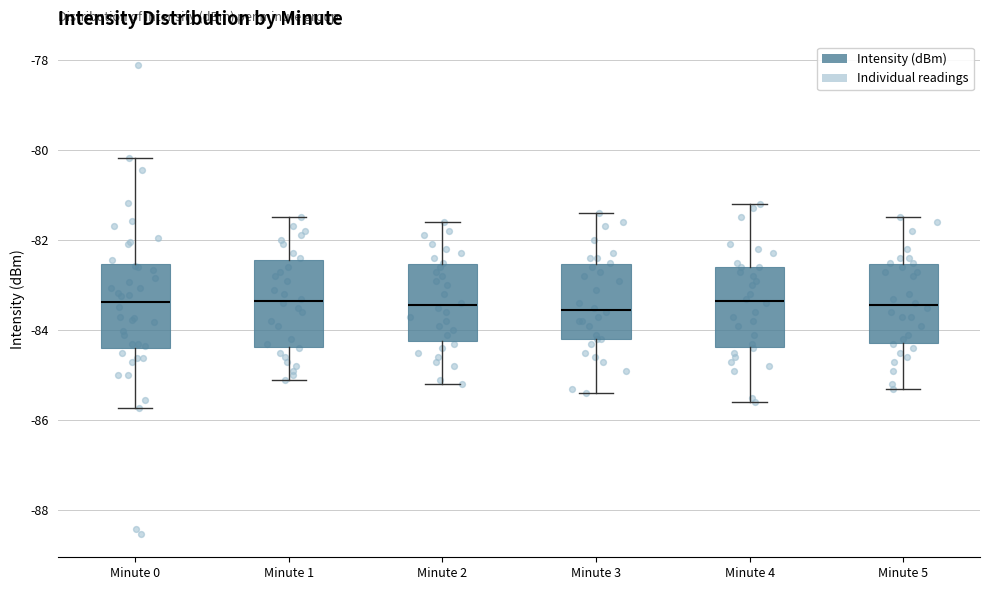

Reading left to right, read every box against the y-axis: the position of its median line, the range the box covers, and the ends of its whiskers. The values are not printed on the chart, so give them approximately, as read against the axis.

Minute 0: median -83.4, box -84.4 to -82.6, whiskers -85.8 to -80.2
Minute 1: median -83.4, box -84.4 to -82.4, whiskers -85.0 to -81.4
Minute 2: median -83.4, box -84.2 to -82.6, whiskers -85.2 to -81.6
Minute 3: median -83.6, box -84.2 to -82.6, whiskers -85.4 to -81.4
Minute 4: median -83.4, box -84.4 to -82.6, whiskers -85.6 to -81.2
Minute 5: median -83.4, box -84.2 to -82.6, whiskers -85.2 to -81.4